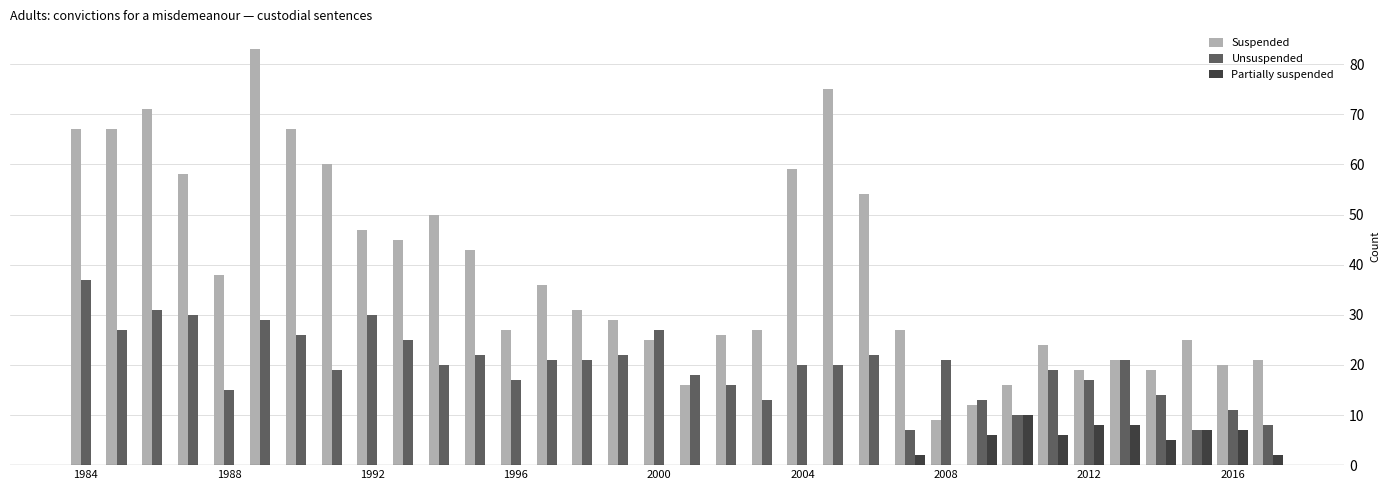

Which series has the largest total across all categories?

Suspended